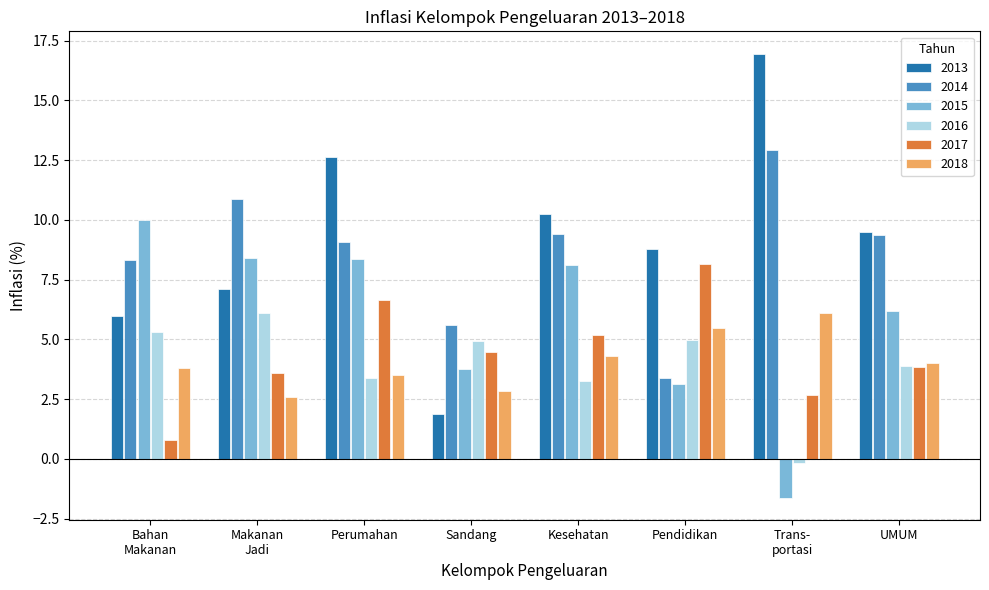

What position from the left is Sandang?

4